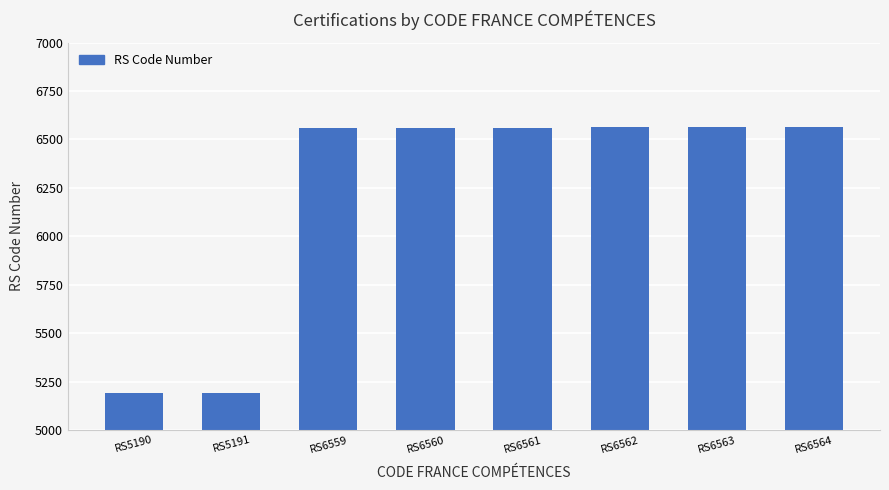

What is the average value?

6219